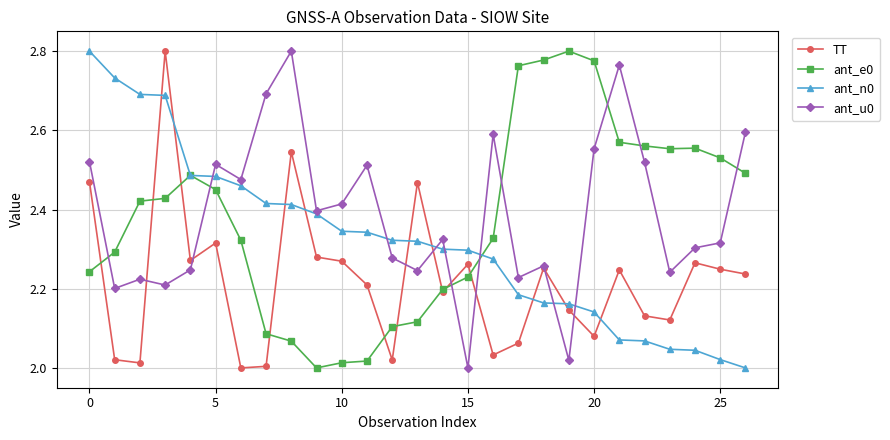

True or false: ant_e0 has more than 1 interior local peaks.

True